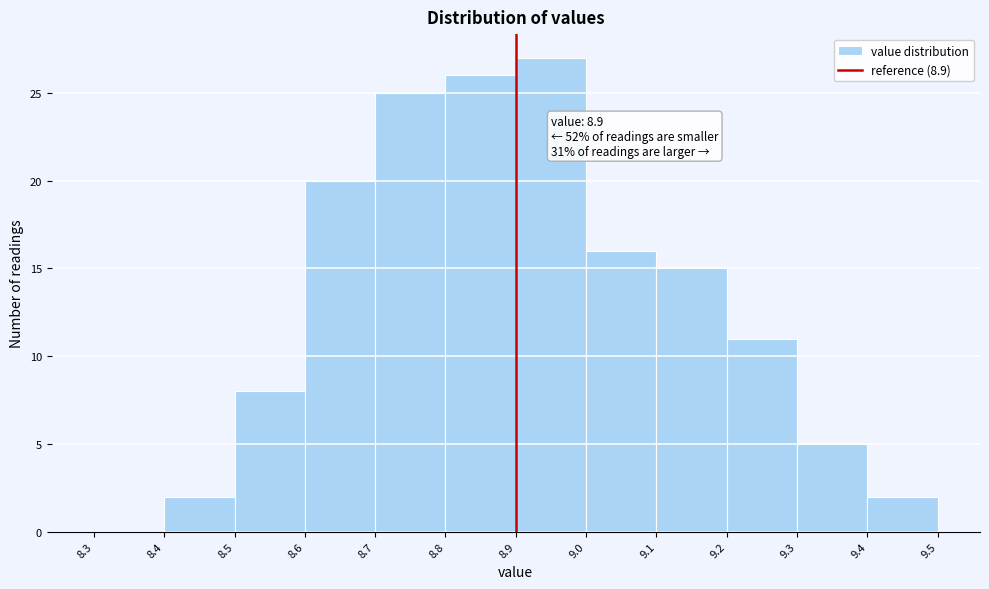

Over which range of the x-axis is the bar tallest?

8.9 to 9.0